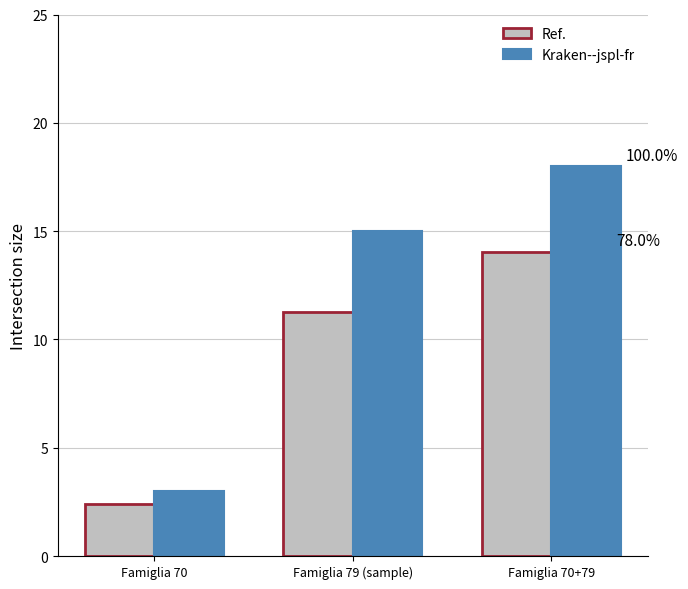

What is the difference between the Ref. values at Famiglia 70+79 and Famiglia 70?

11.6